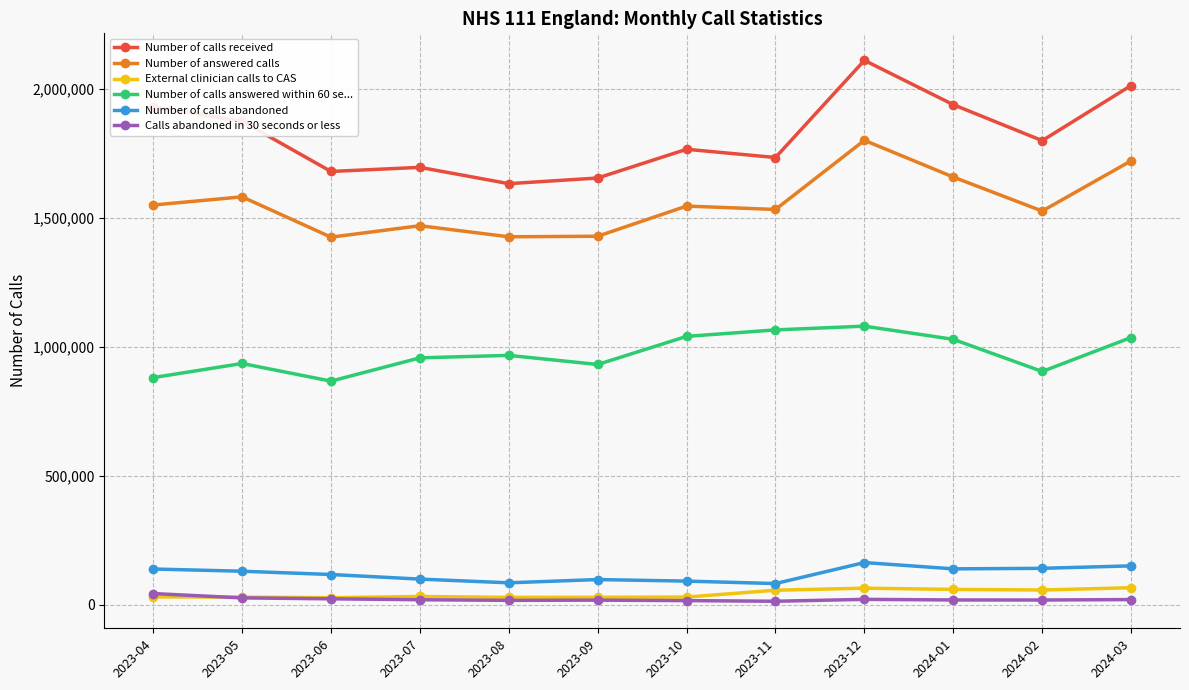

Which category has the highest value across all series?

2023-12